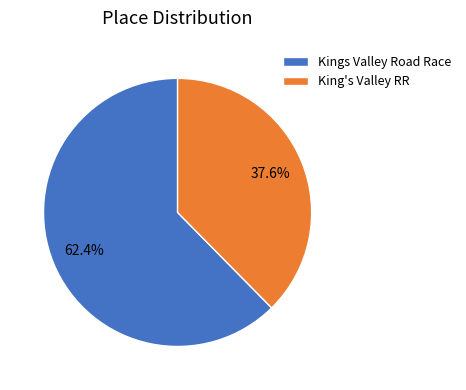

The King's Valley RR slice represents 38% of the pie. True or false?

True